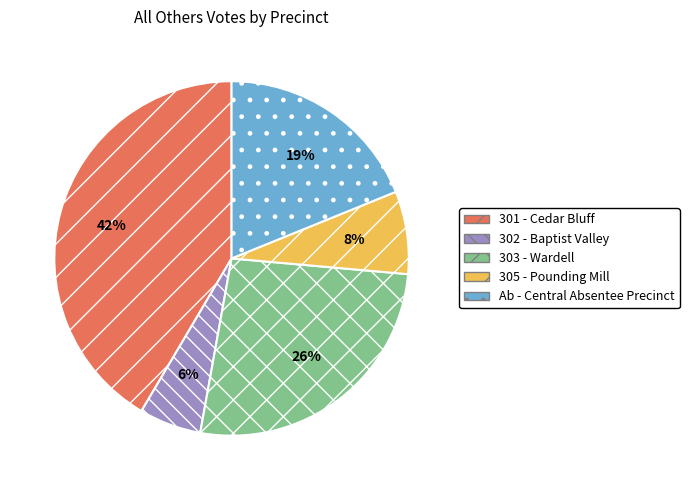

To the nearest percent, what is the average slice percentage?

20%